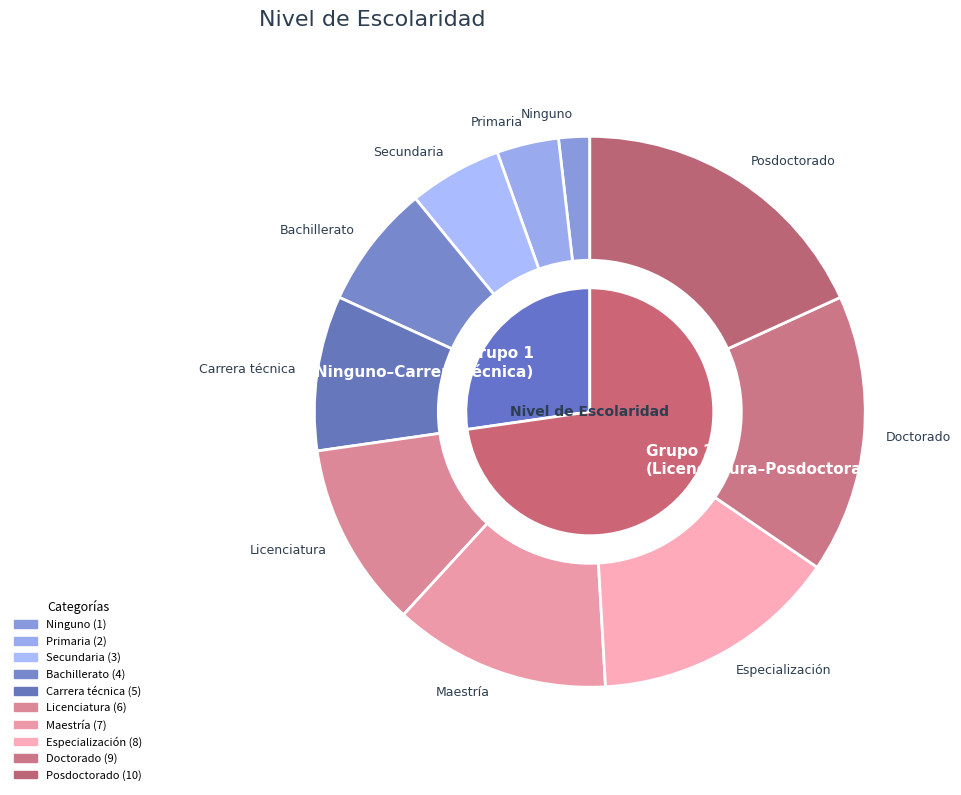

What is the smallest slice in the pie chart?

Ninguno